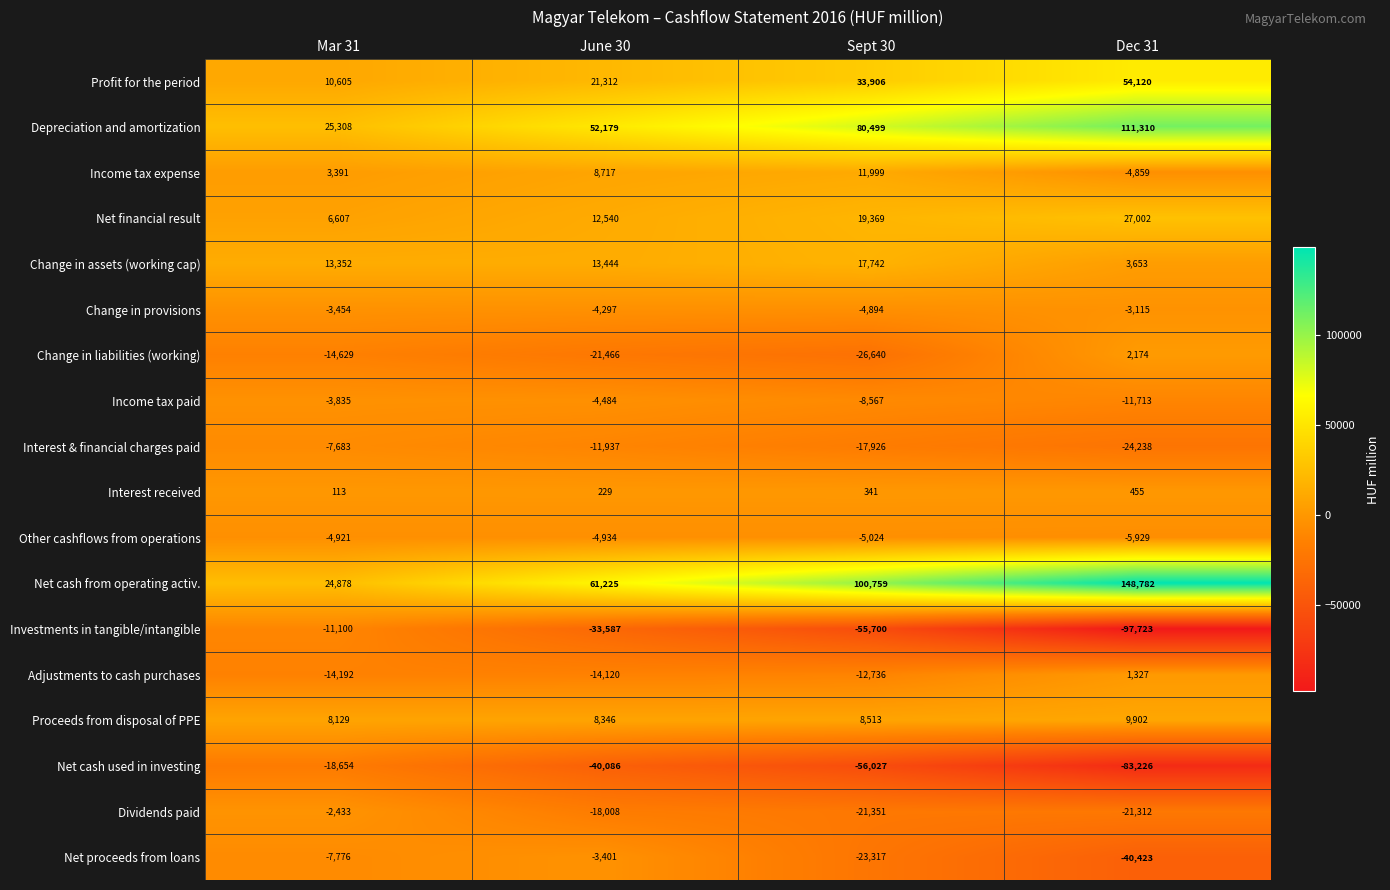

Which label corresponds to the largest value in the chart?

Dec 31